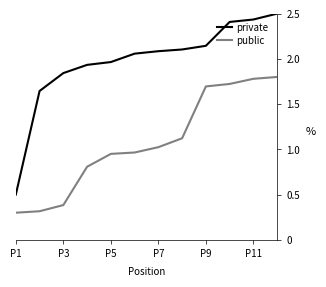

What is the difference between the maximum and minimum values in the public series?

1.5